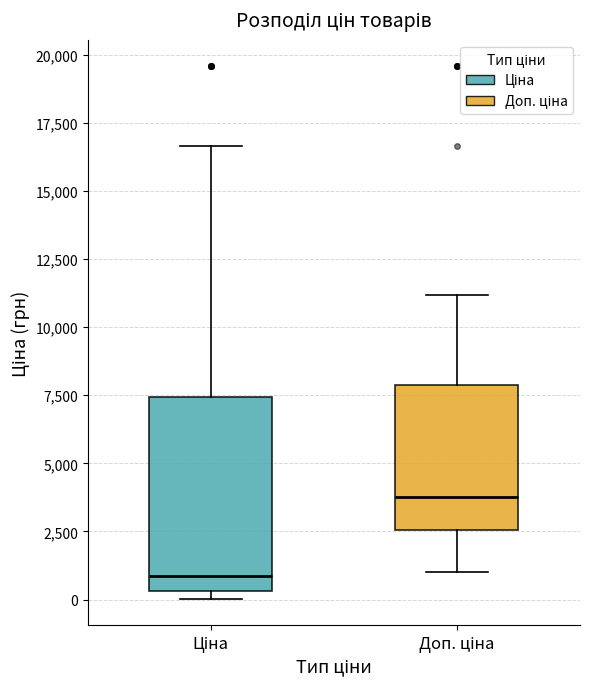

Where is the lower edge of the box for Ціна on the y-axis? The values are not printed on the chart, so give them approximately, as read against the axis.

500